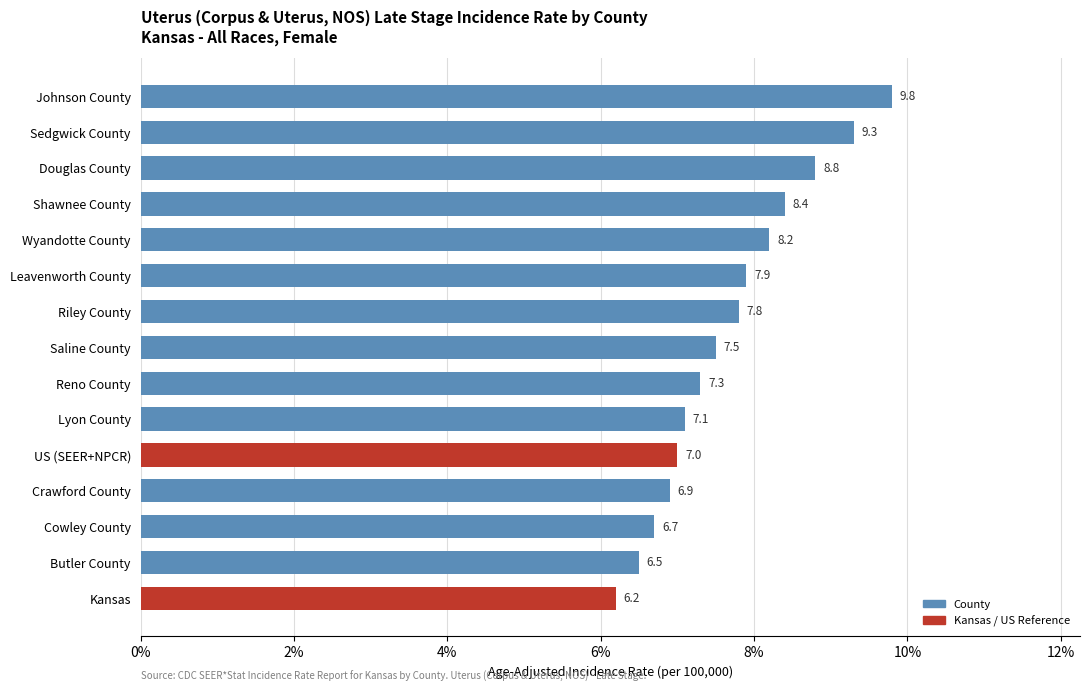

The chart shows a value of 2.6 at Cowley County. True or false?

False